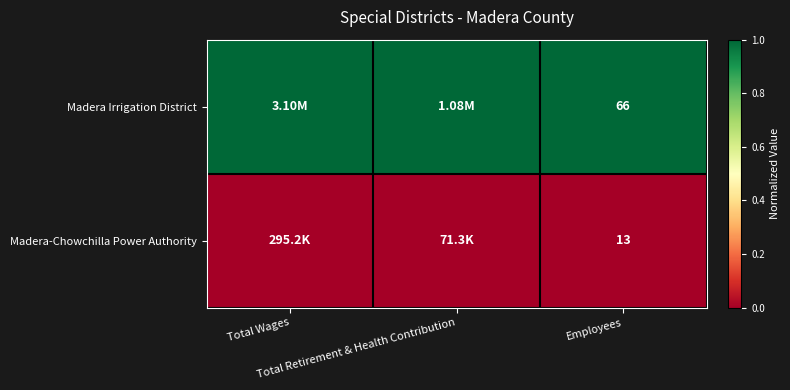

What is the highest value of the Madera Irrigation District series?

1